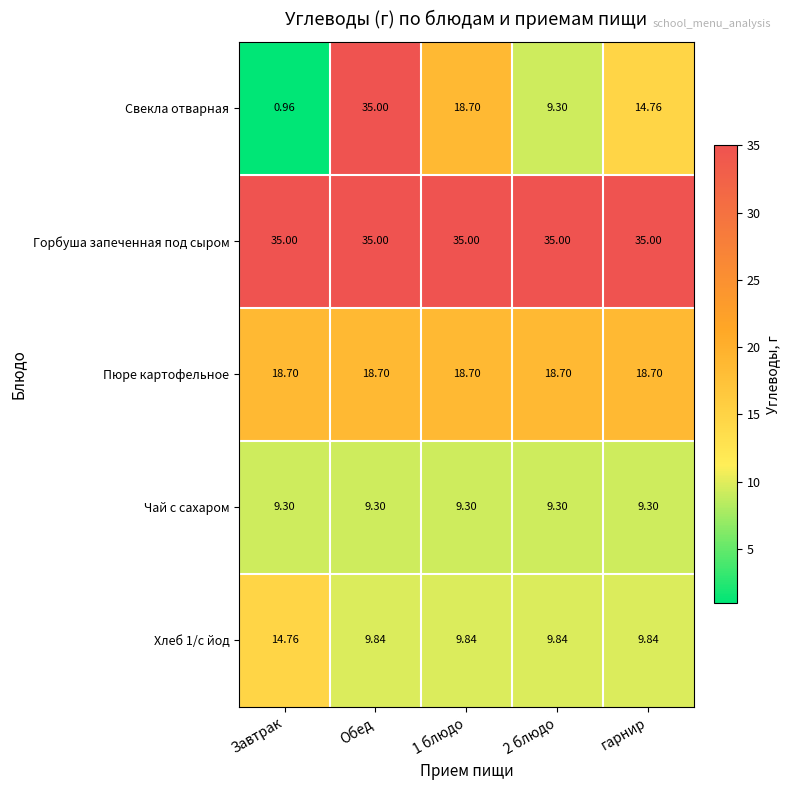

Which series has the largest total across all categories?

Горбуша запеченная под сыром